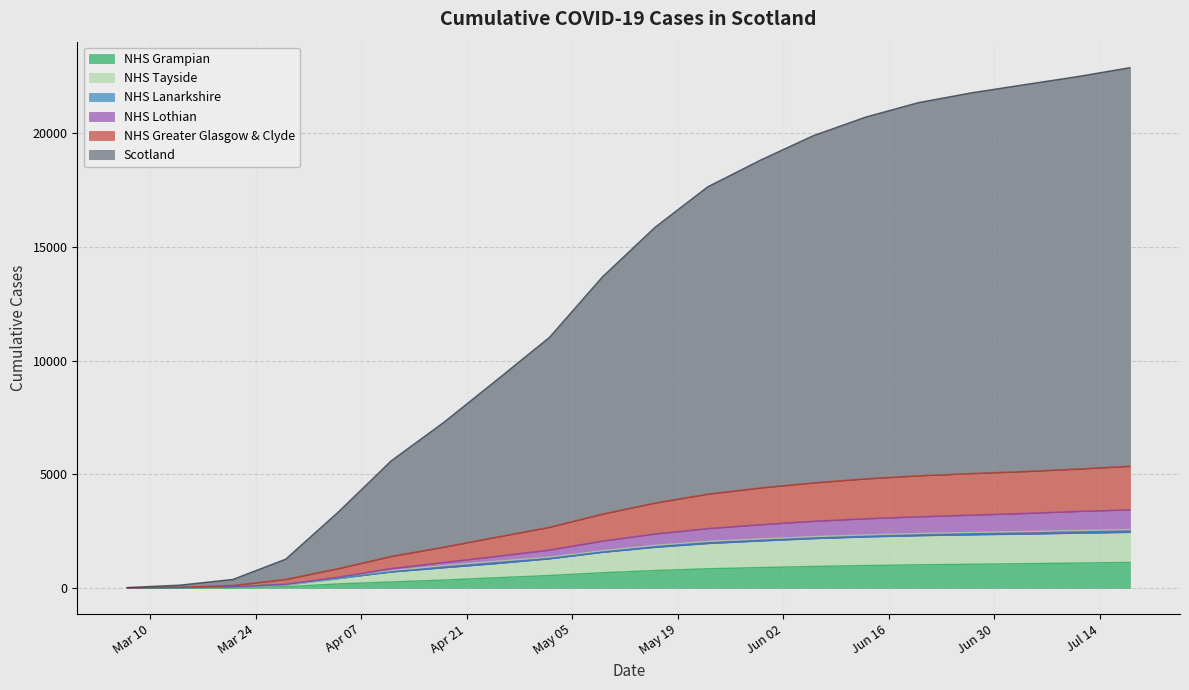

What is the label of the 8th point from the right?

2020-05-30